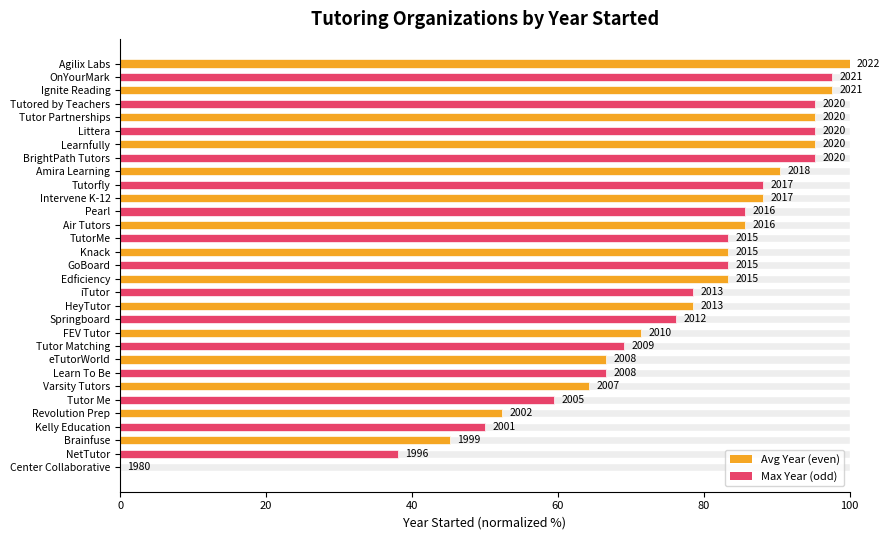

How many data points are above 83?

17